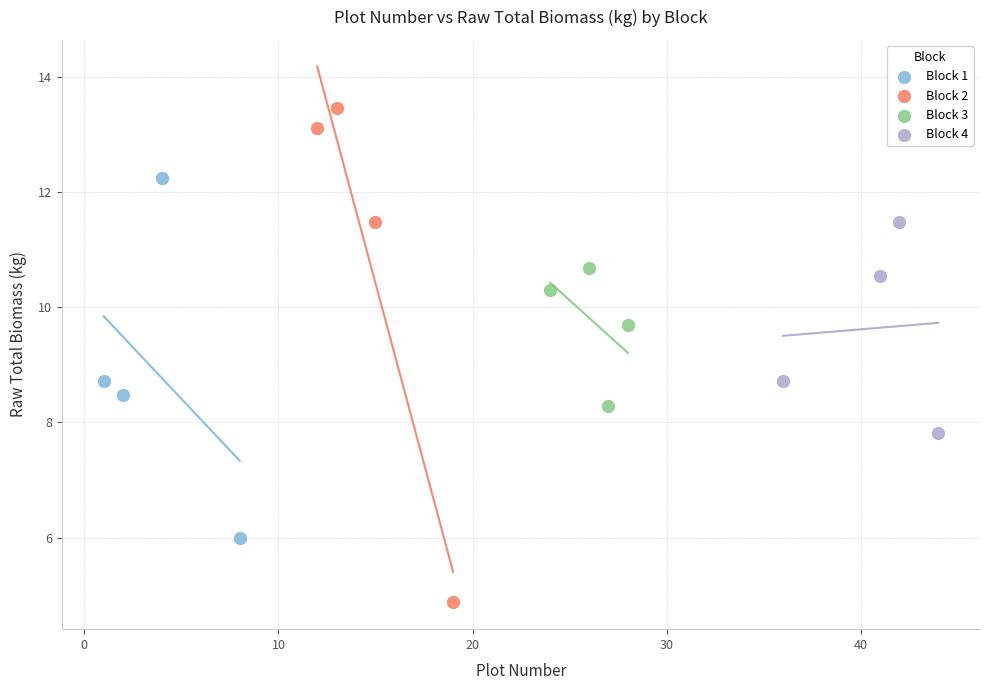

Which series has the widest spread of Y values?

Block 2